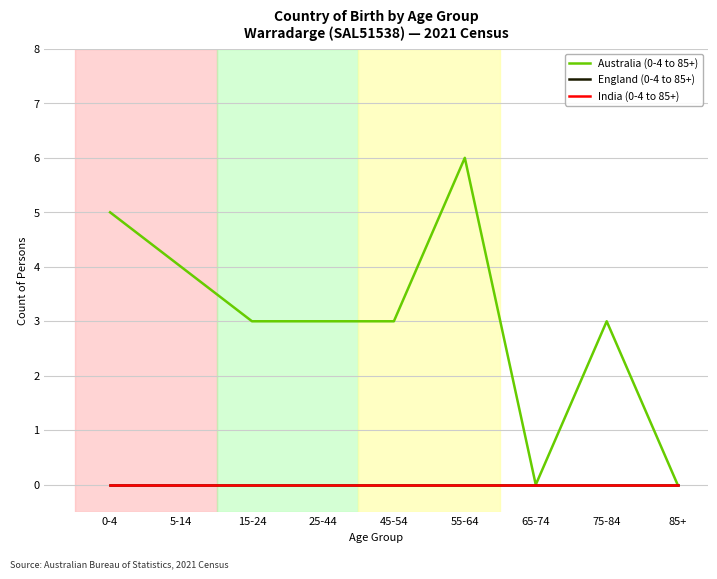

What is the greatest value displayed?

6